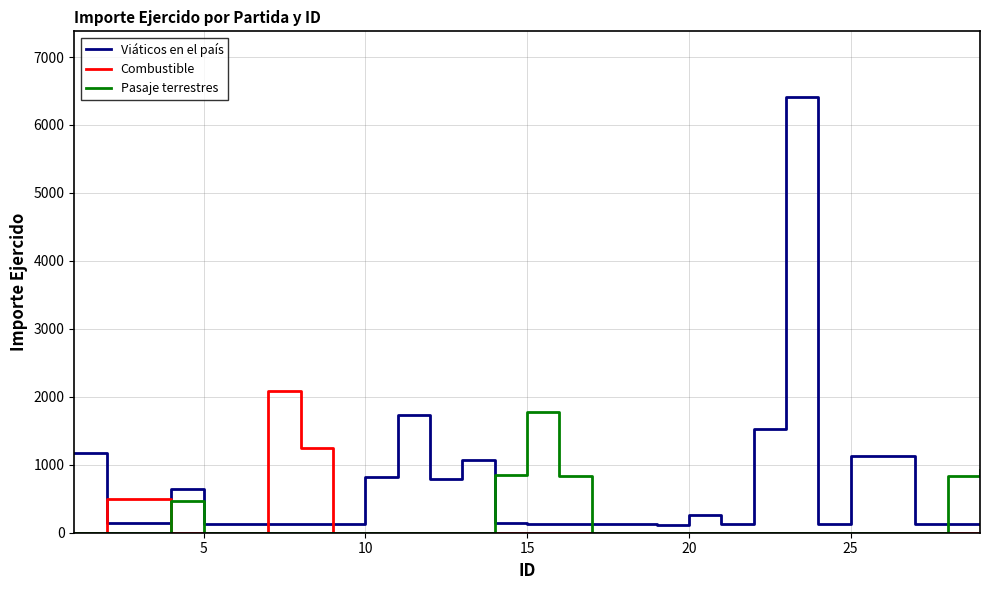

Rank the series by their maximum value, from lowest to highest.

Pasaje terrestres, Combustible, Viáticos en el país